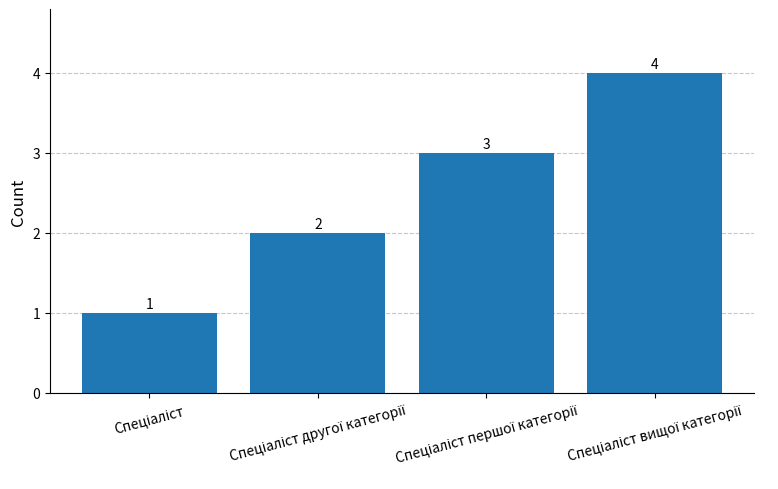

What is the difference between the maximum and minimum values?

3